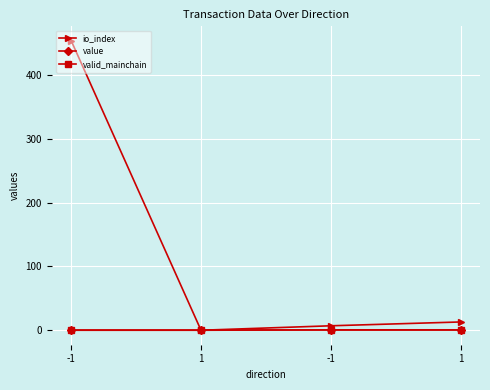

Count the number of data series in this chart.

3